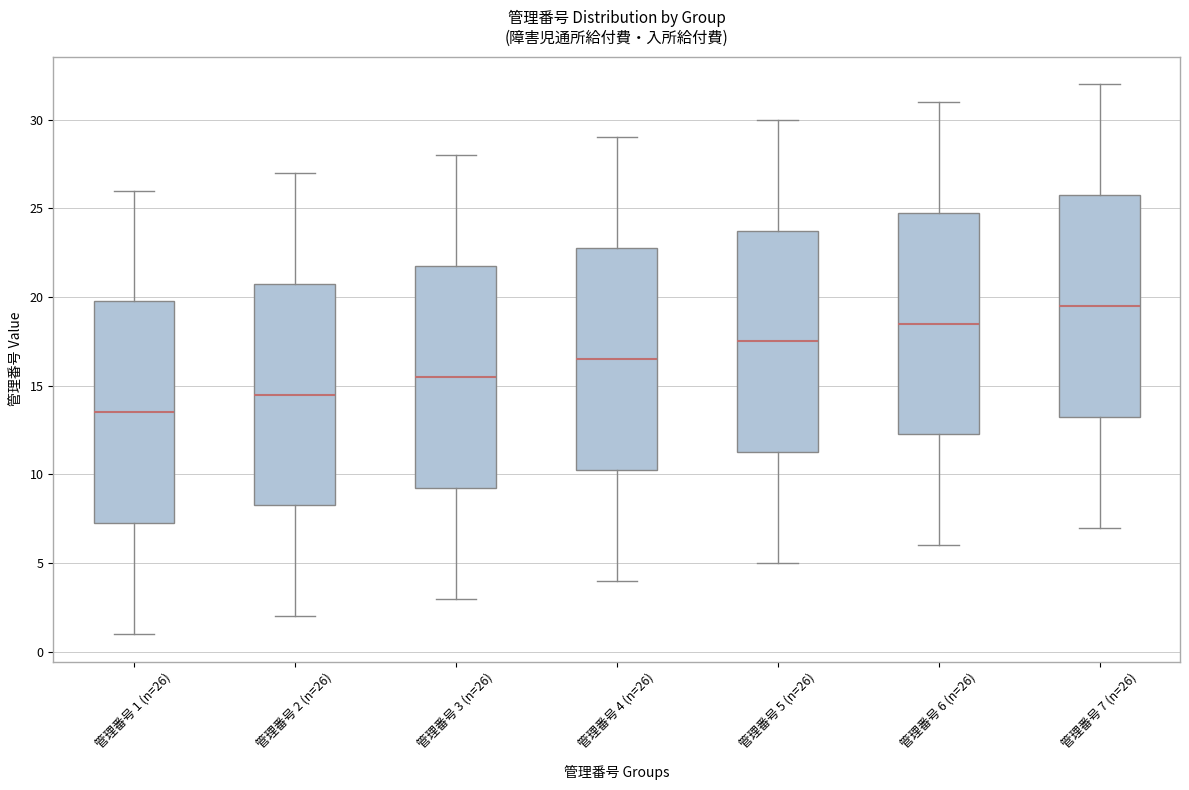

Reading left to right, read every box against the y-axis: the position of its median line, the range the box covers, and the ends of its whiskers. The values are not printed on the chart, so give them approximately, as read against the axis.

管理番号 1 (n=26): median 13.5, box 7.5 to 20.0, whiskers 1.0 to 26.0
管理番号 2 (n=26): median 14.5, box 8.5 to 21.0, whiskers 2.0 to 27.0
管理番号 3 (n=26): median 15.5, box 9.5 to 22.0, whiskers 3.0 to 28.0
管理番号 4 (n=26): median 16.5, box 10.5 to 23.0, whiskers 4.0 to 29.0
管理番号 5 (n=26): median 17.5, box 11.5 to 24.0, whiskers 5.0 to 30.0
管理番号 6 (n=26): median 18.5, box 12.5 to 25.0, whiskers 6.0 to 31.0
管理番号 7 (n=26): median 19.5, box 13.5 to 26.0, whiskers 7.0 to 32.0